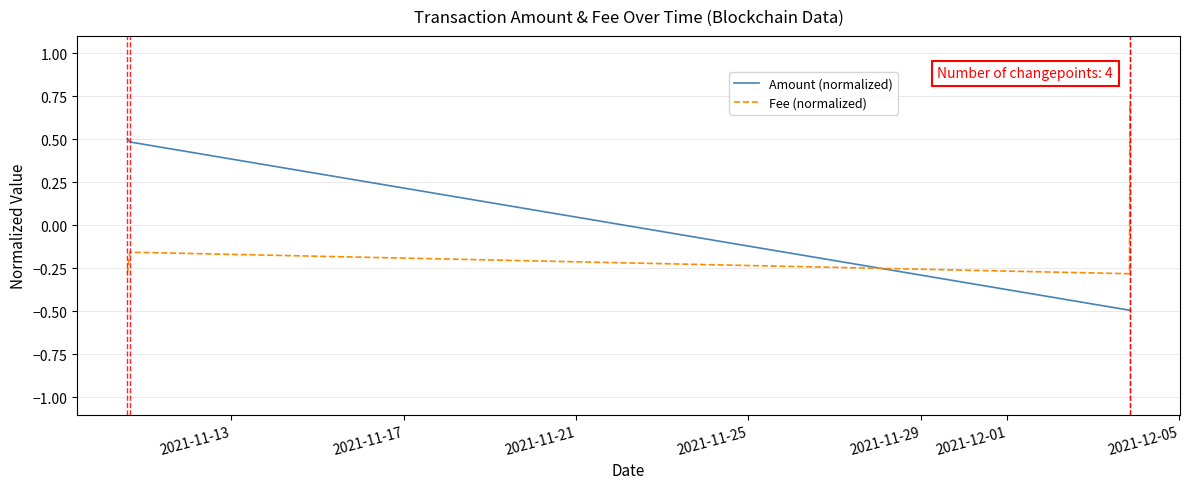

At how many categories does at least one series exceed 0?

3